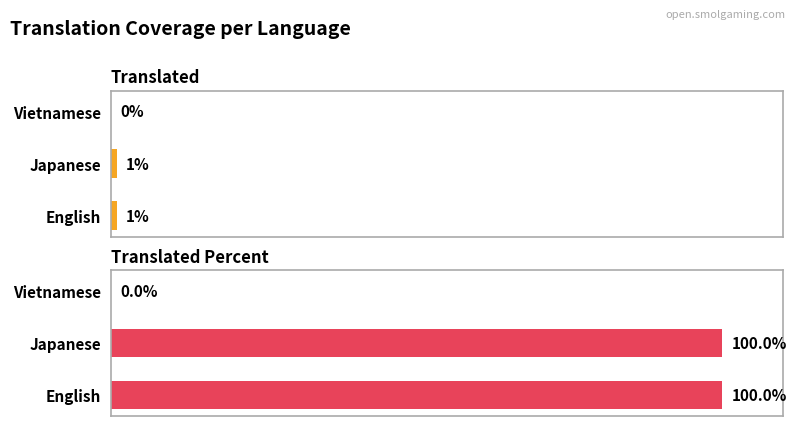

Is it true that translated_percent equals 56 at Japanese?

False